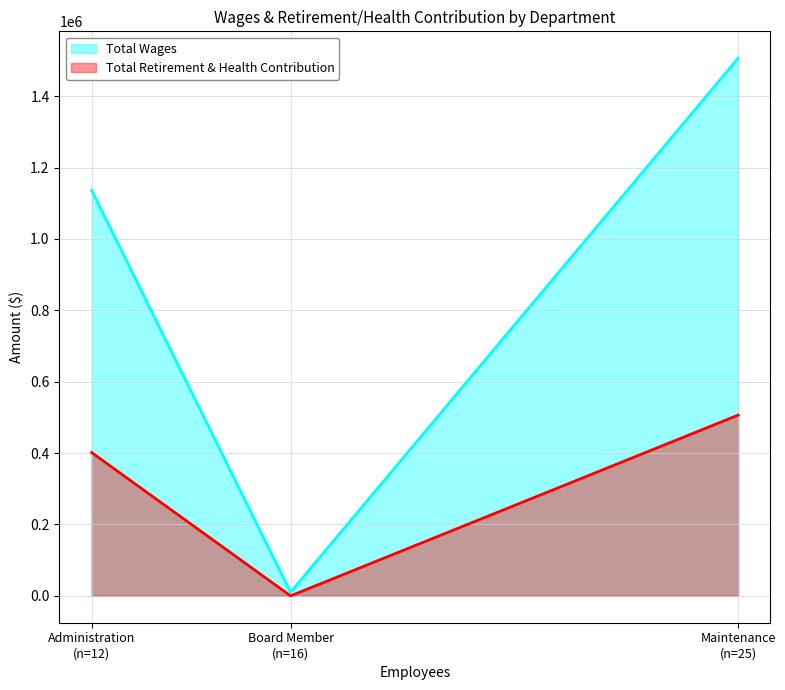

How many data points in Total Wages are above 1136477?

1